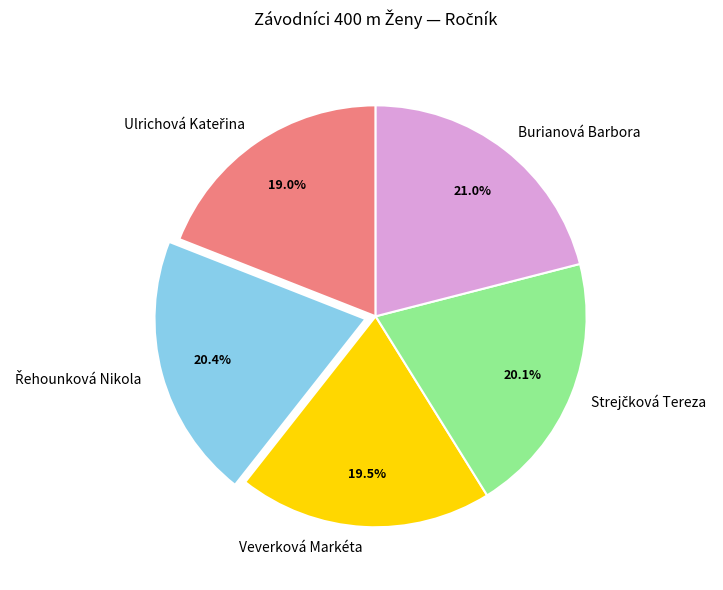

How many segments does this pie chart have?

5